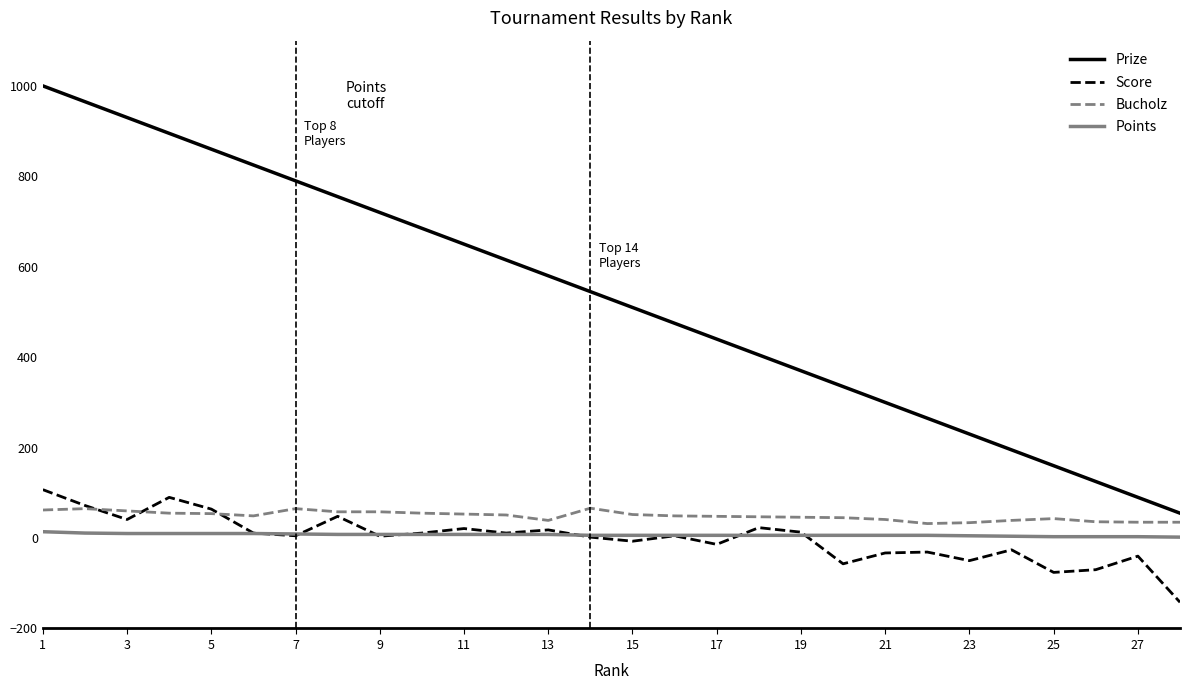

Which series has the largest total across all categories?

Prize